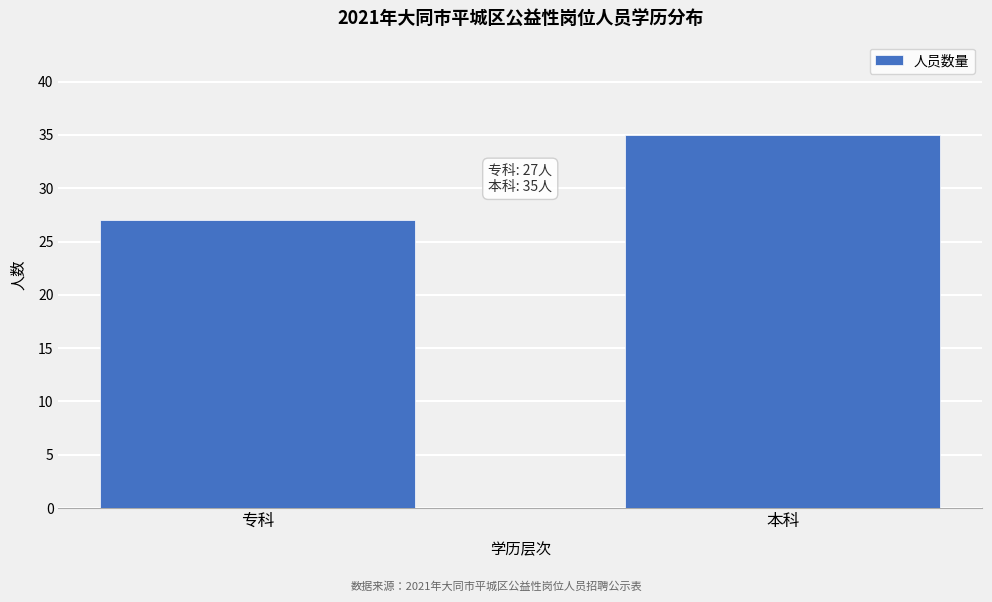

Reading left to right, what are all the values shown in this chart?

27	35